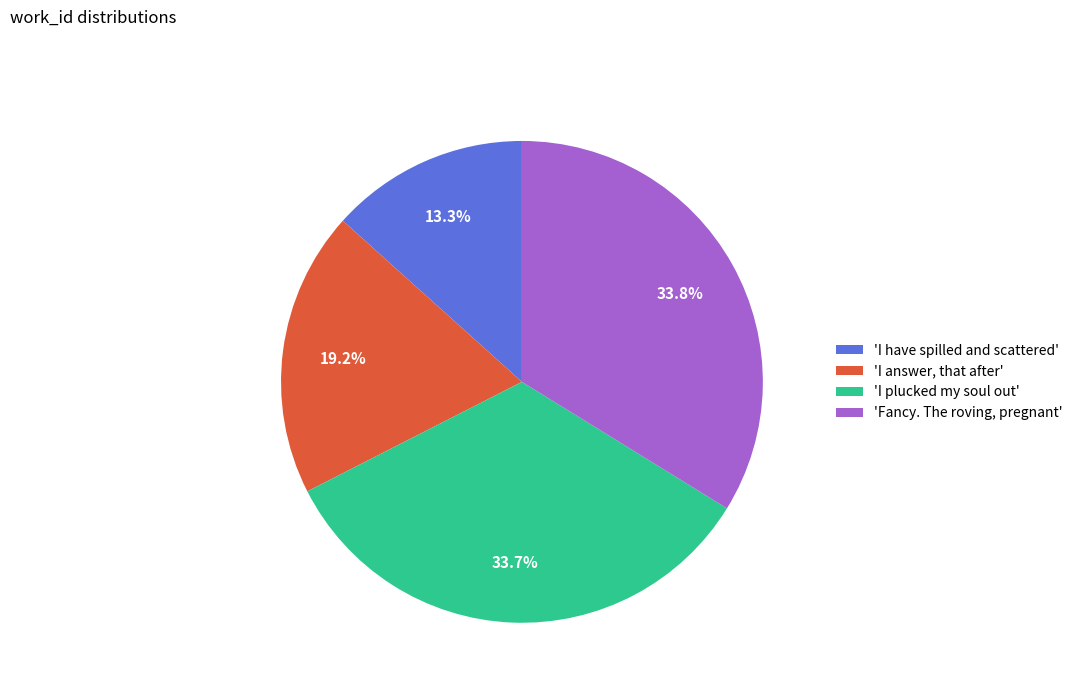

Rank the categories by value from highest to lowest.

'Fancy. The roving, pregnant', 'I plucked my soul out', 'I answer, that after', 'I have spilled and scattered'